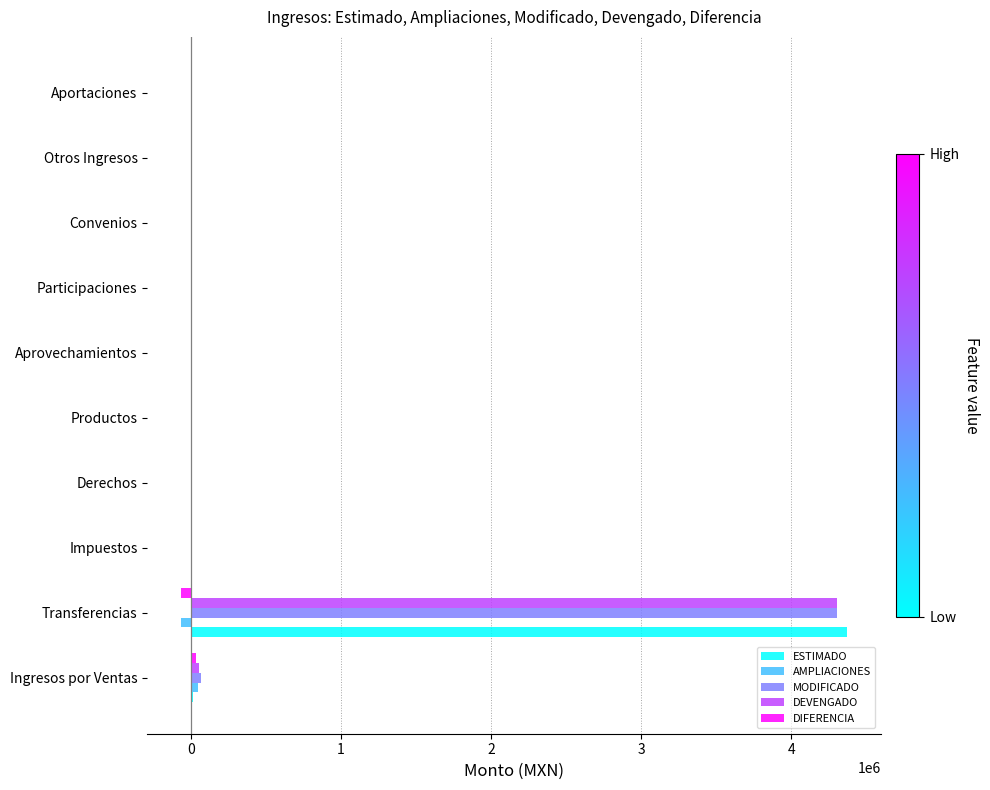

Is the value of AMPLIACIONES at Ingresos por Ventas greater than the value of DEVENGADO at Transferencias?

No